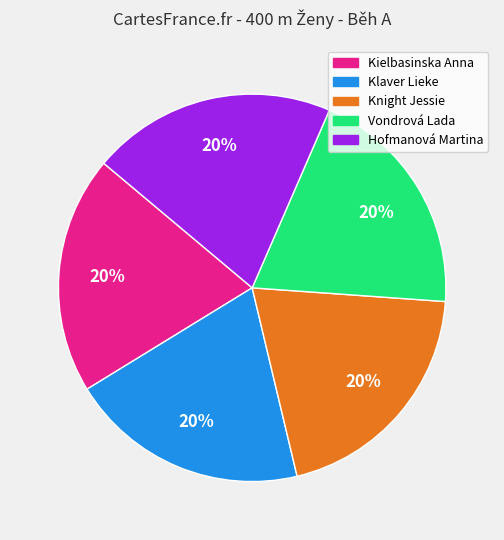

Do Hofmanová Martina and Kielbasinska Anna together represent more than half of the pie?

No